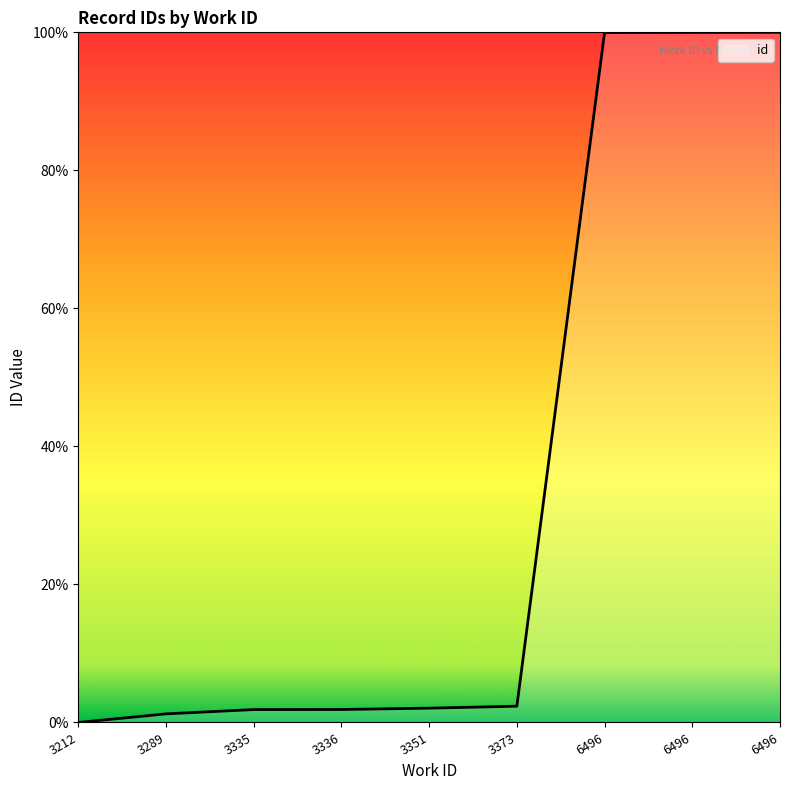

At which label is the value closest to 50?

3373